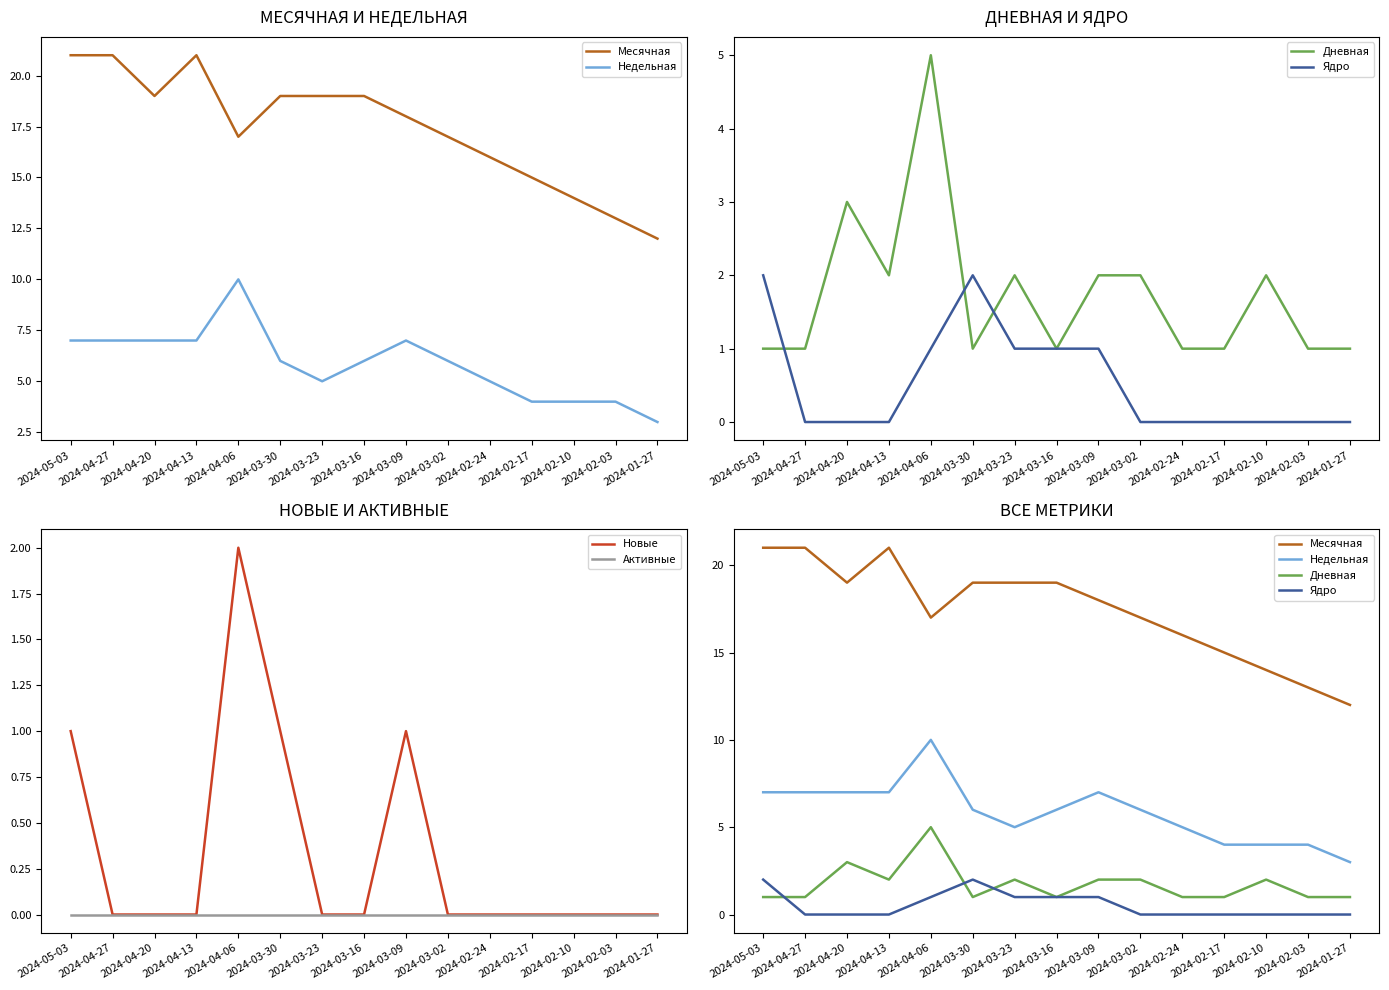

Reading right to left, extract all data points from this chart.

Месячная: 12	13	14	15	16	17	18	19	19	19	17	21	19	21	21
Недельная: 3	4	4	4	5	6	7	6	5	6	10	7	7	7	7
Дневная: 1	1	2	1	1	2	2	1	2	1	5	2	3	1	1
Ядро: 0	0	0	0	0	0	1	1	1	2	1	0	0	0	2
Новые: 0	0	0	0	0	0	1	0	0	1	2	0	0	0	1
Активные: 0	0	0	0	0	0	0	0	0	0	0	0	0	0	0